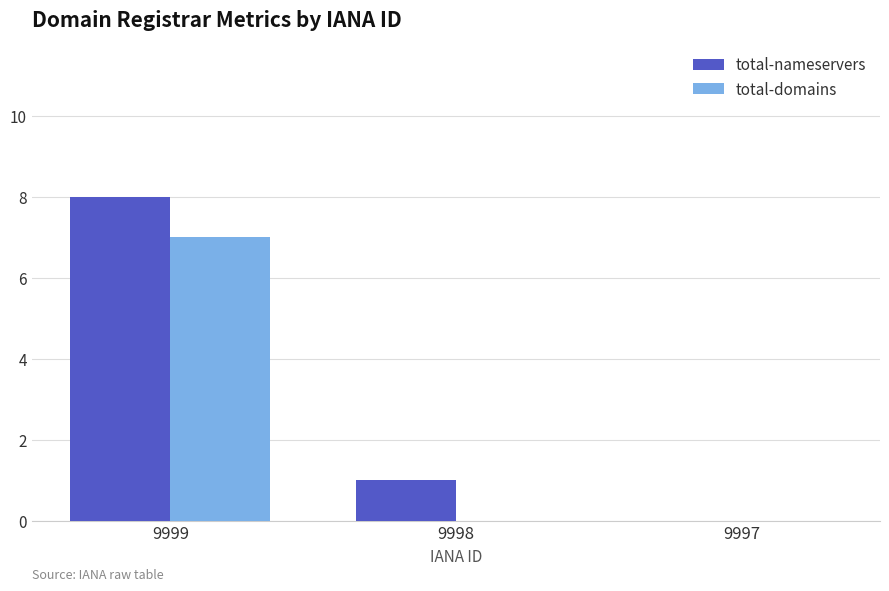

Reading left to right, what are all the values shown in this chart?

total-nameservers: 8	1	0
total-domains: 7	0	0